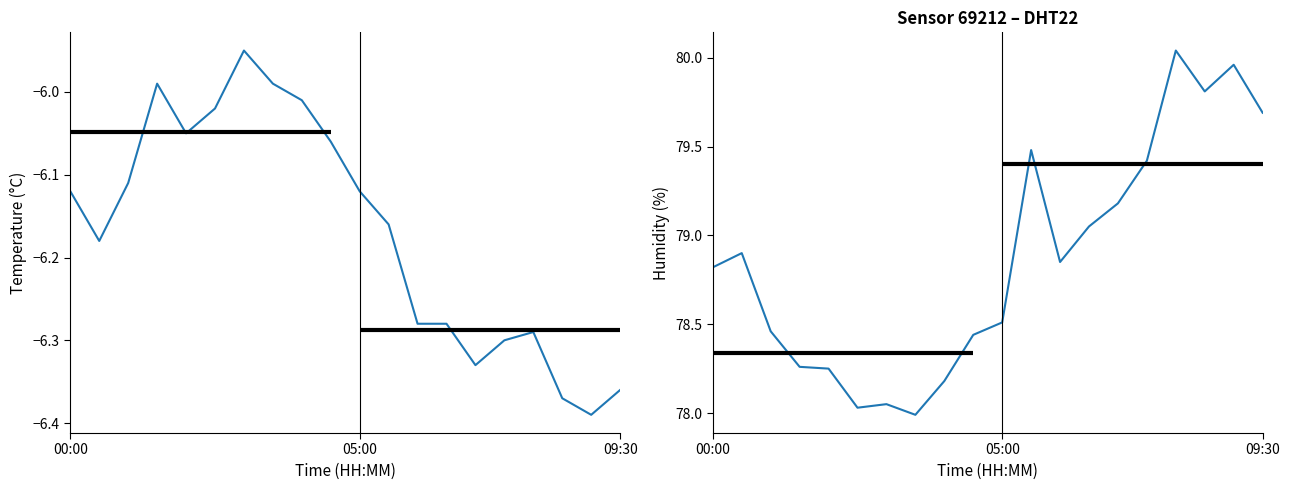

In humidity, how many points are higher than both neighbors (excluding endpoints)?

5